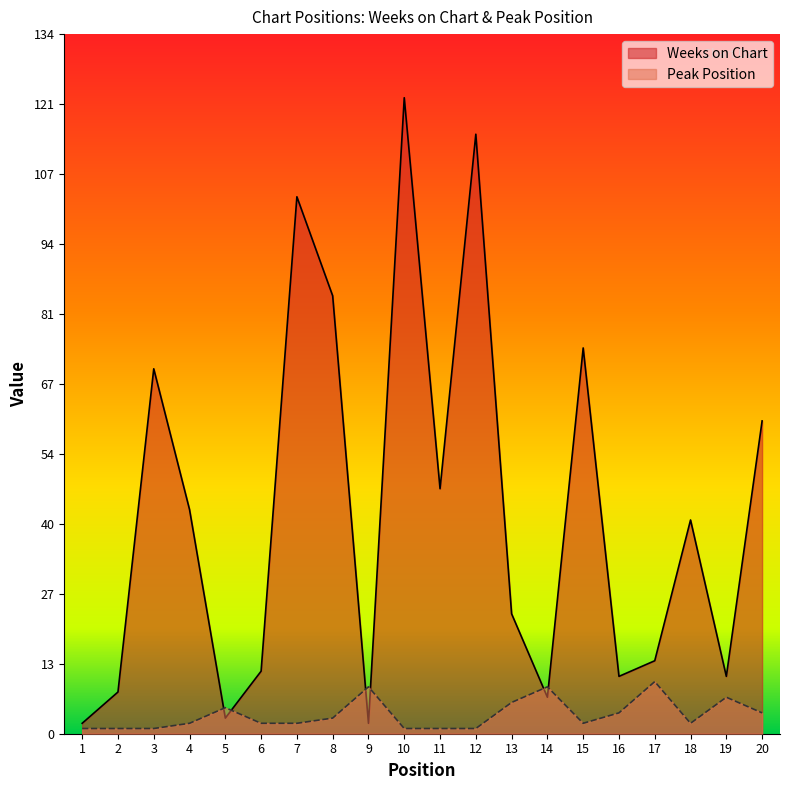

Rank the series by their average value, from highest to lowest.

Weeks on Chart, Peak Position